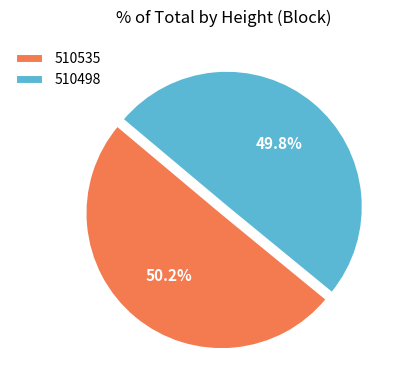

Combined, what portion of the pie is 510498 and 510535?

100.0%